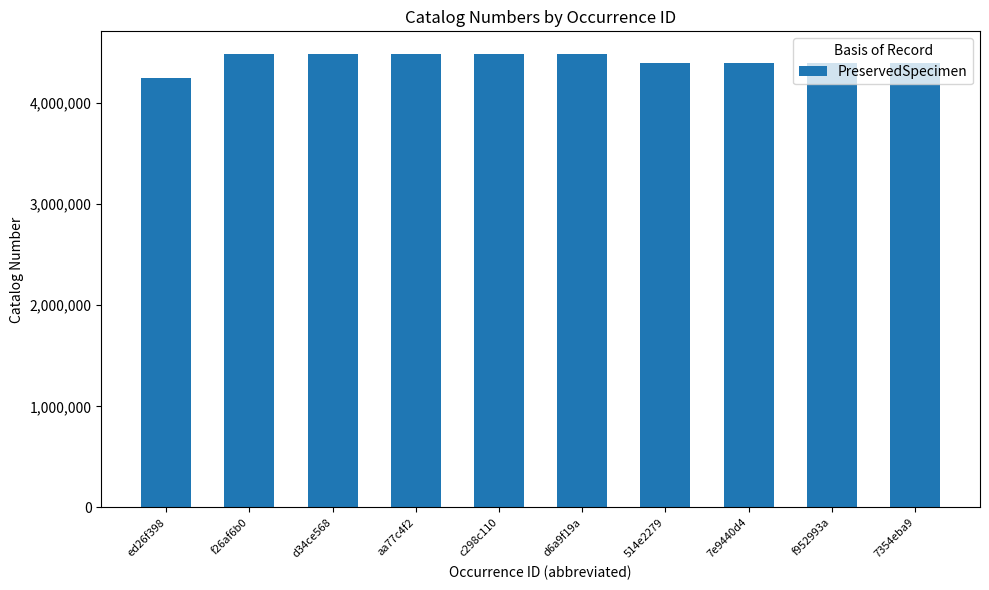

Which has a higher value, d34ce568 or 514e2279?

d34ce568